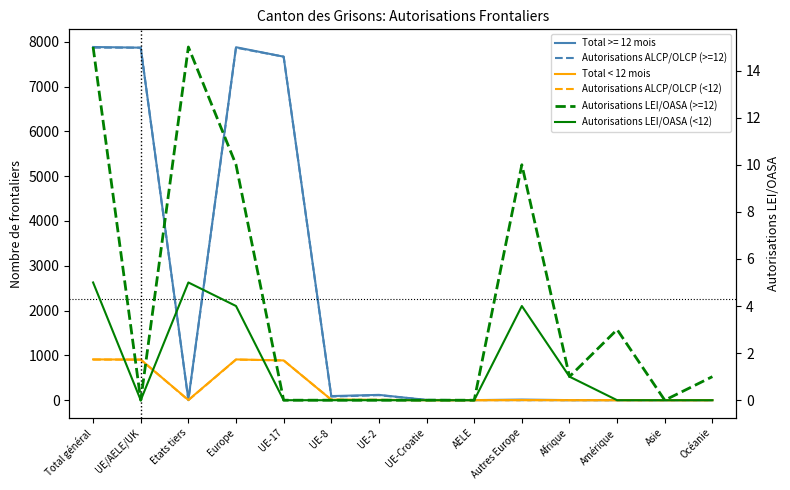

List the series in order of their peak value, lowest first.

Autorisations LEI/OASA (<12), Autorisations LEI/OASA (>=12), Autorisations ALCP/OLCP (<12), Total < 12 mois, Autorisations ALCP/OLCP (>=12)